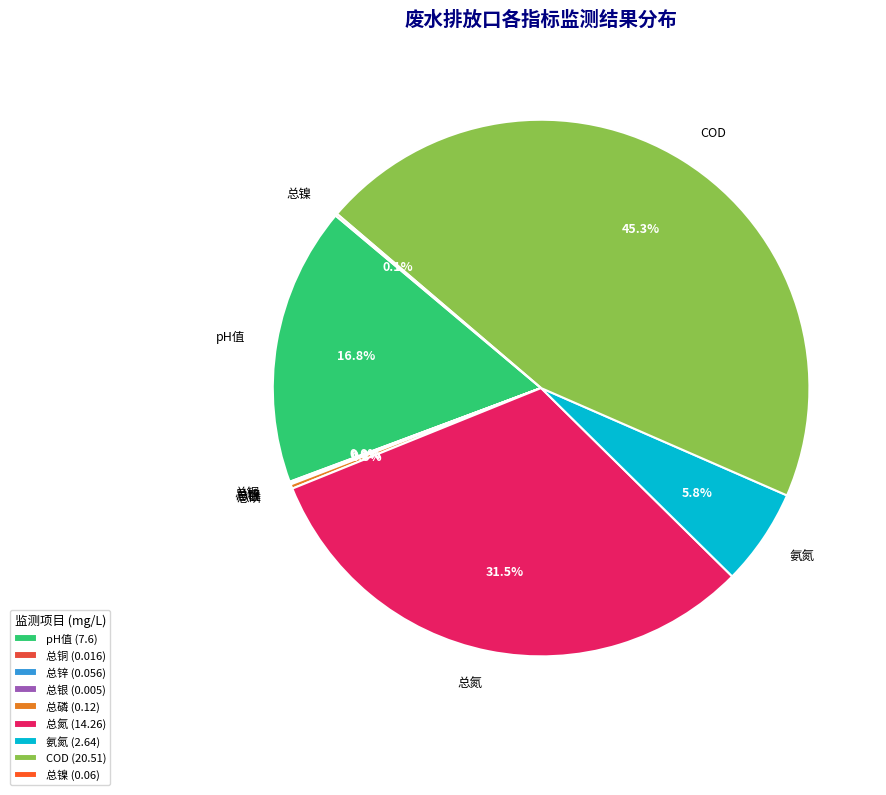

Is there any slice that represents more than half of the pie?

No